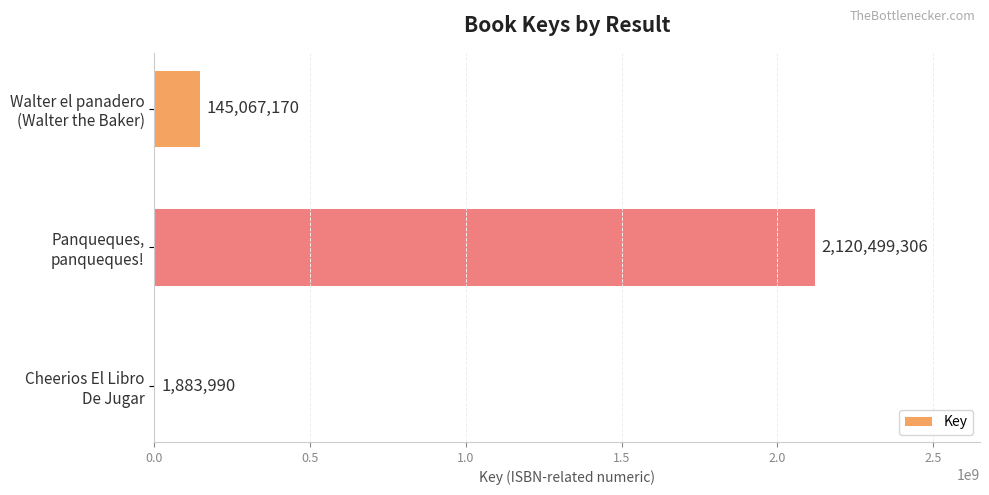

Are the bars horizontal?

Yes